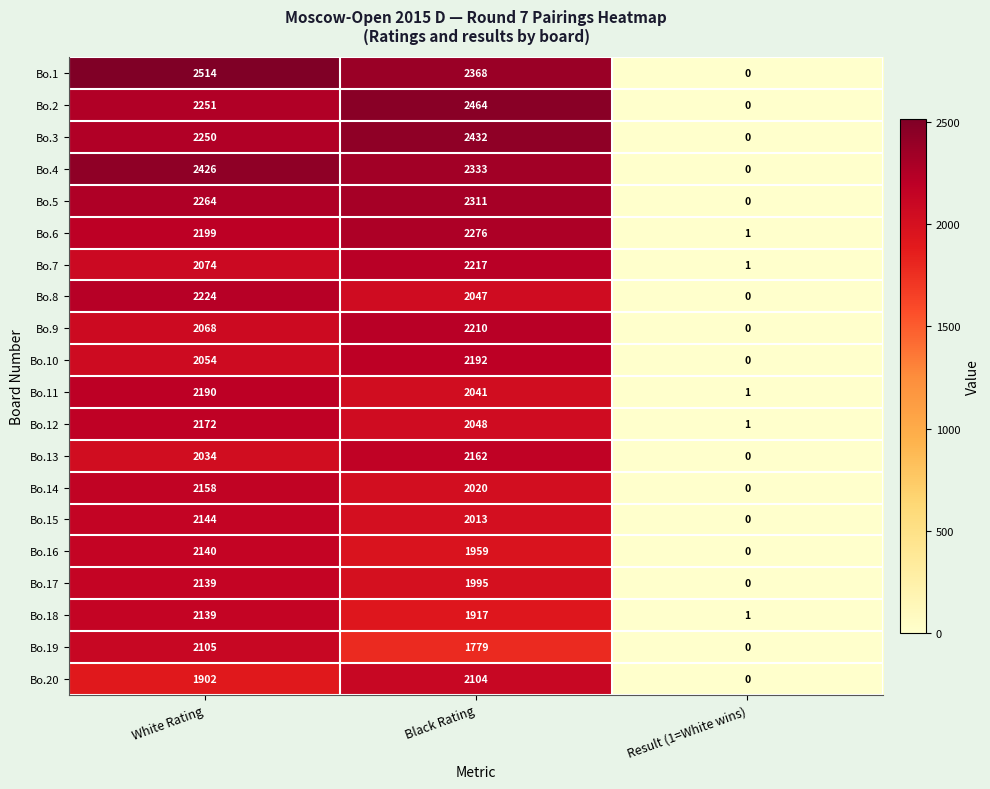

The Bo.15 series shows 953 at White Rating. True or false?

False